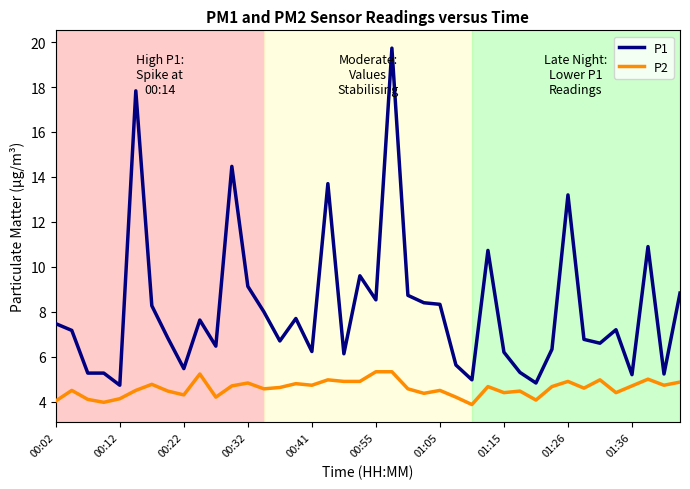

Rank the series by their average value, from highest to lowest.

P1, P2